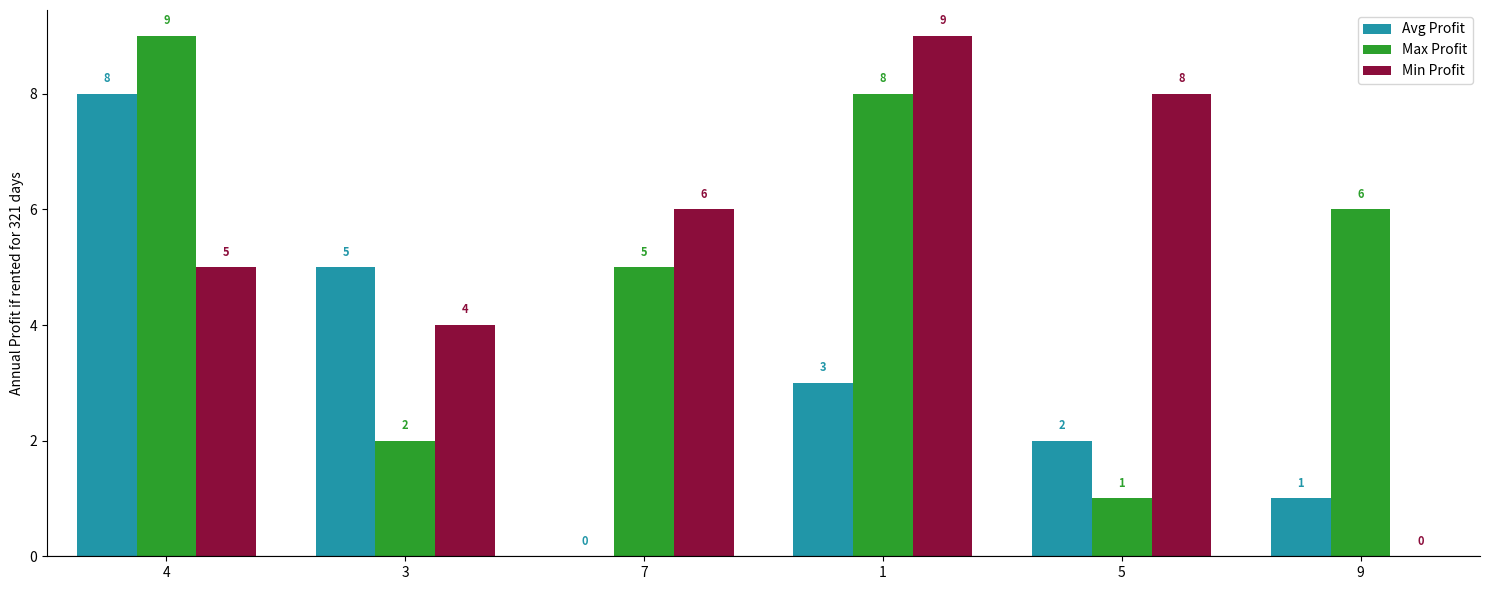

Between 4 and 1, which series saw the biggest shift?

Avg Profit